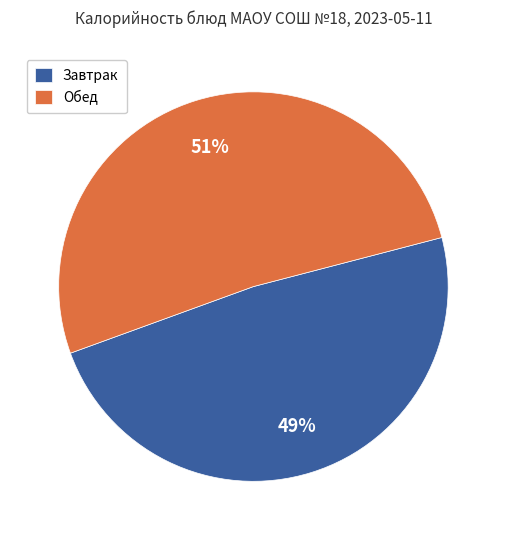

Which has a higher value, Обед or Завтрак?

Обед